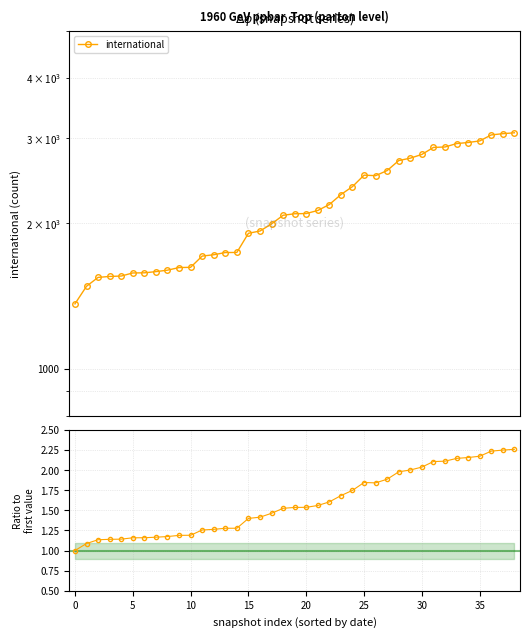

True or false: intl / first and international cross at least once.

False